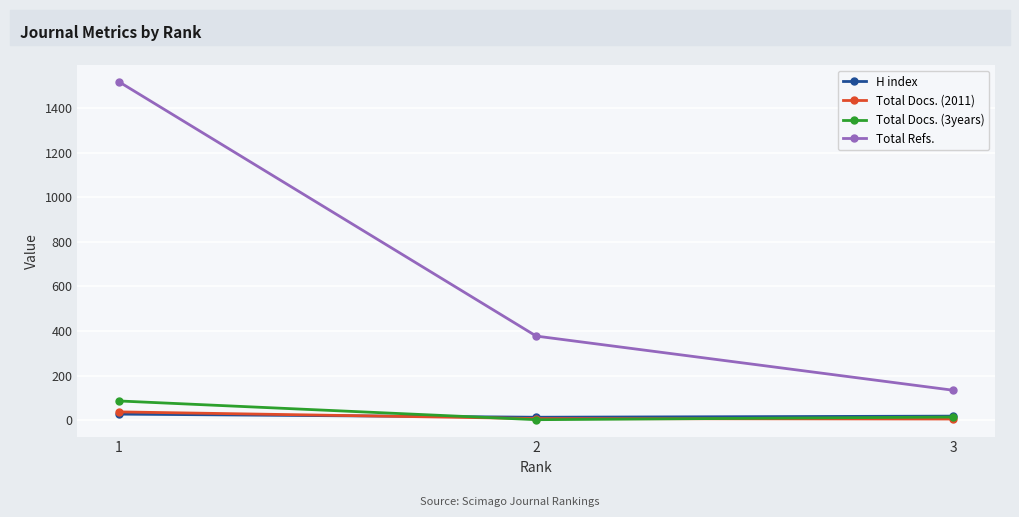

What is the total value across all series at 3?

171